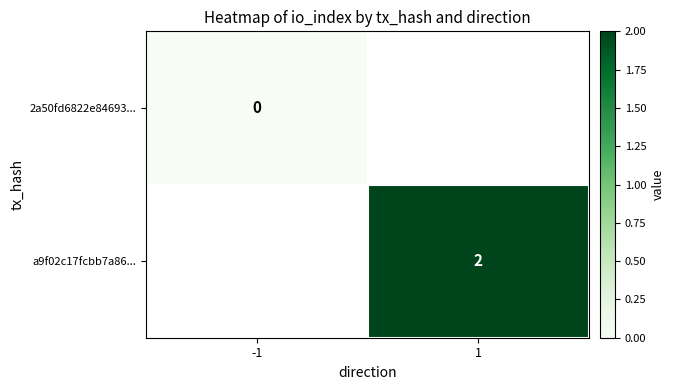

At which category does the chart reach its minimum across all series?

-1